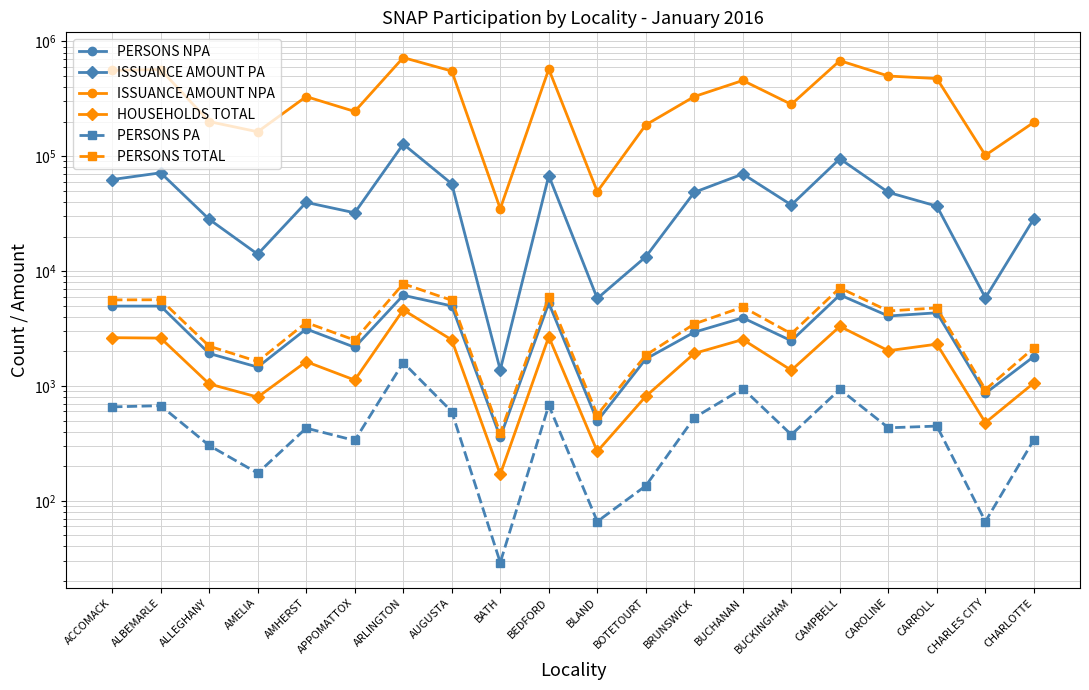

What is the difference between the ISSUANCE AMOUNT NPA values at BUCHANAN and AMHERST?

126063